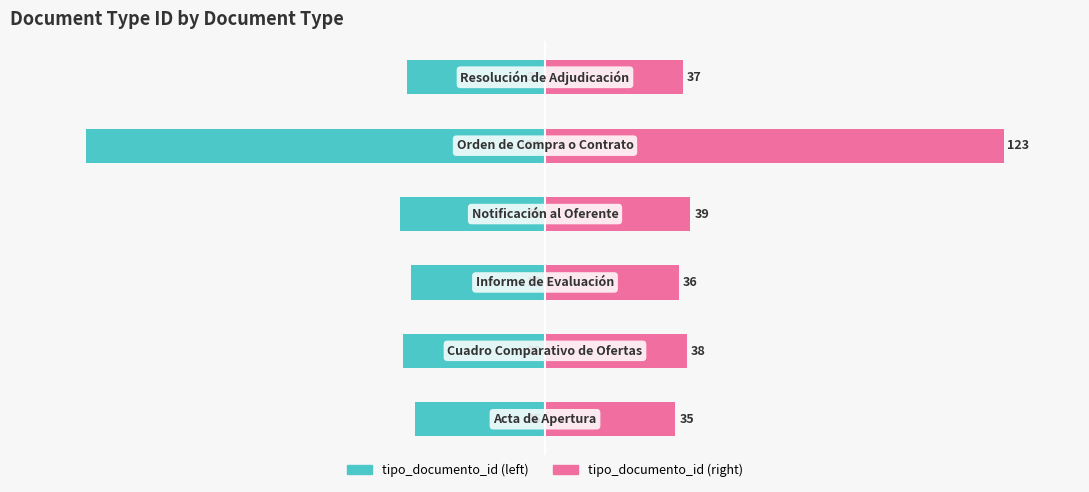

The tipo_documento_id (right) series shows 9.3 at −40. True or false?

False